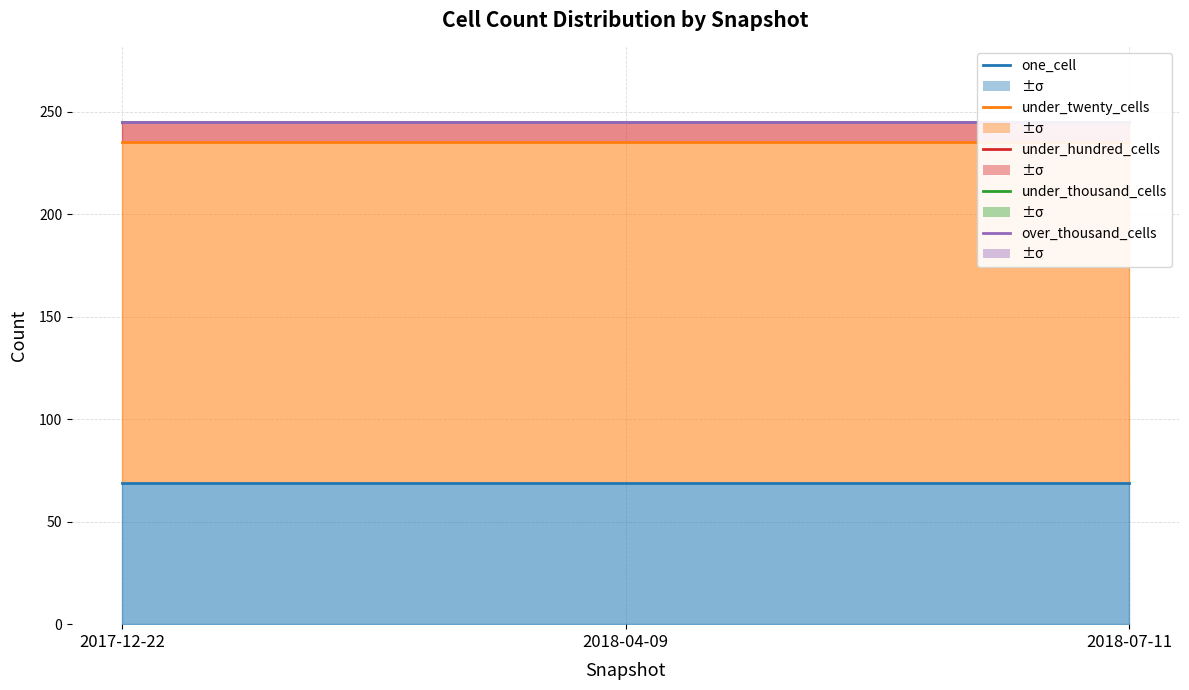

At which label is under_hundred_cells closest to 245?

2017-12-22